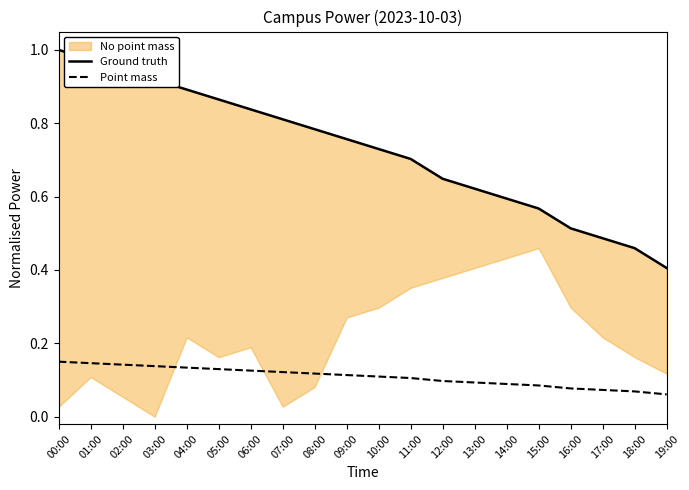

What is the lowest value of the Point mass series?

0.1